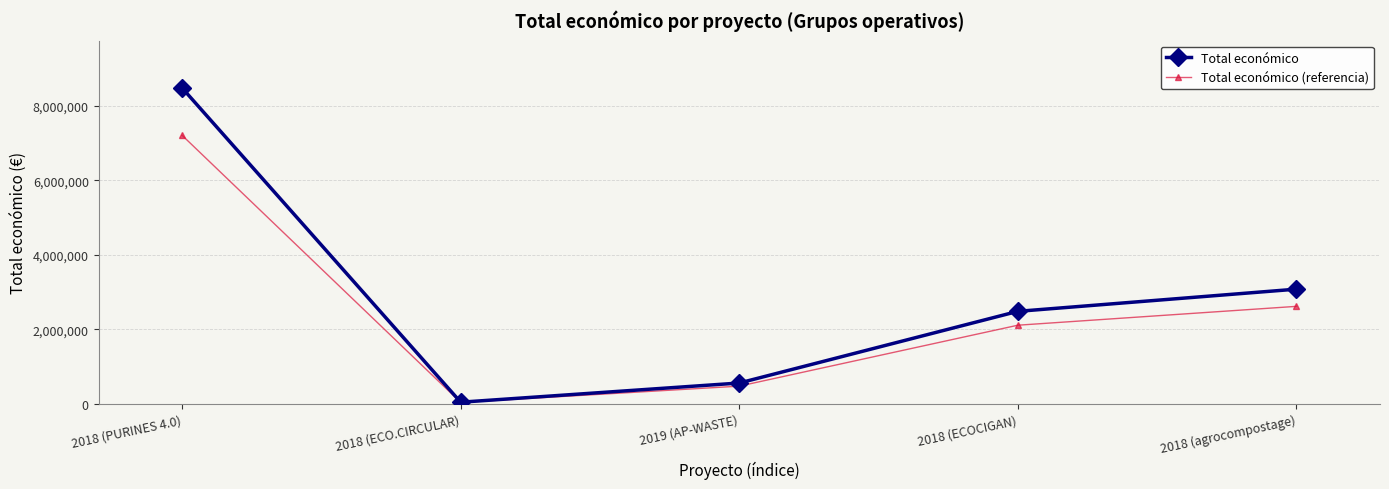

Is the value of Total económico (referencia) at 2019 (AP-WASTE) greater than the value of Total económico at 2018 (ECOCIGAN)?

No